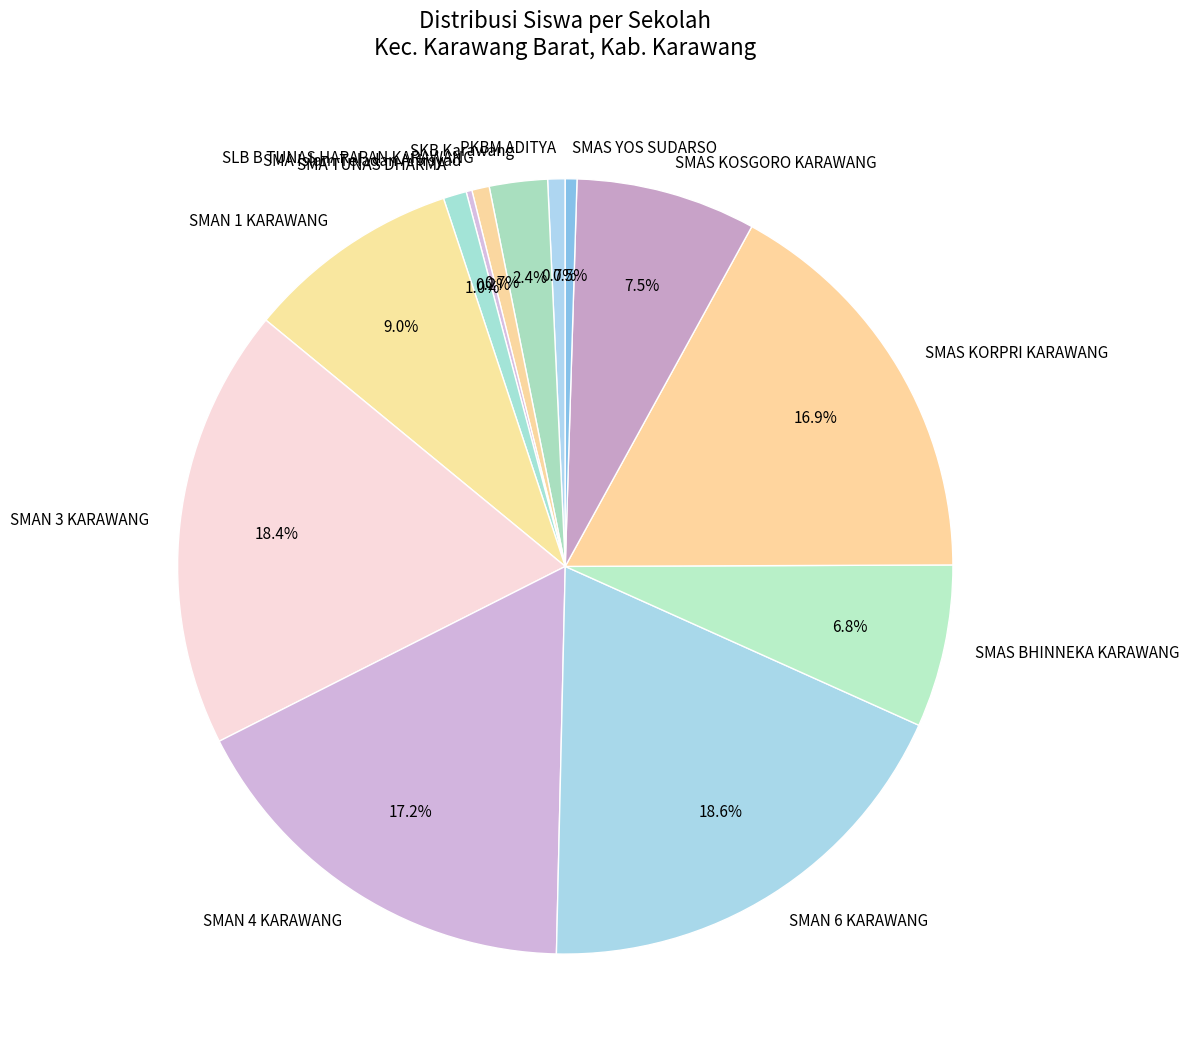

Which has a higher value, SMAS KORPRI KARAWANG or SLB B TUNAS HARAPAN KARAWANG?

SMAS KORPRI KARAWANG